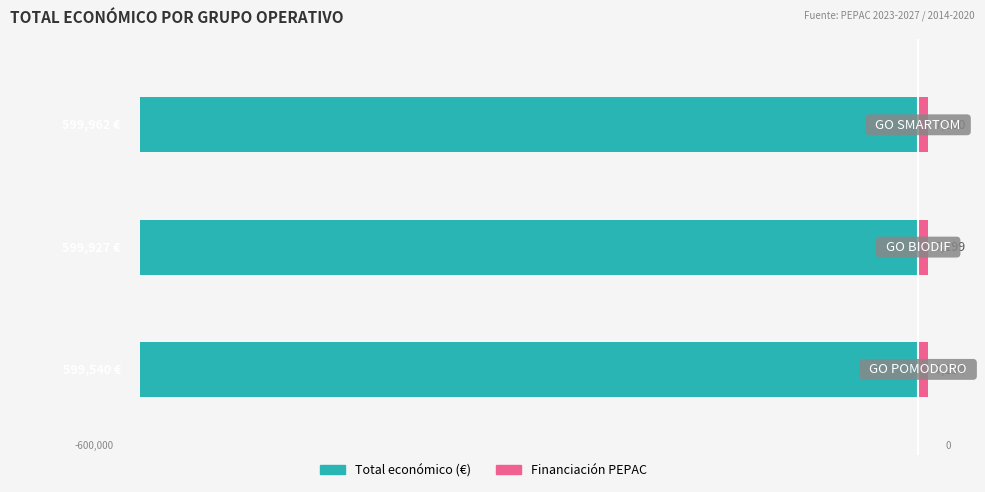

Reading right to left, transcribe all the data shown in this chart.

Total económico: 2=-599962.0	1=-599927.0	0=-599540.0
Financiación PEPAC: 2=7199.5	1=7199.1	0=7194.5